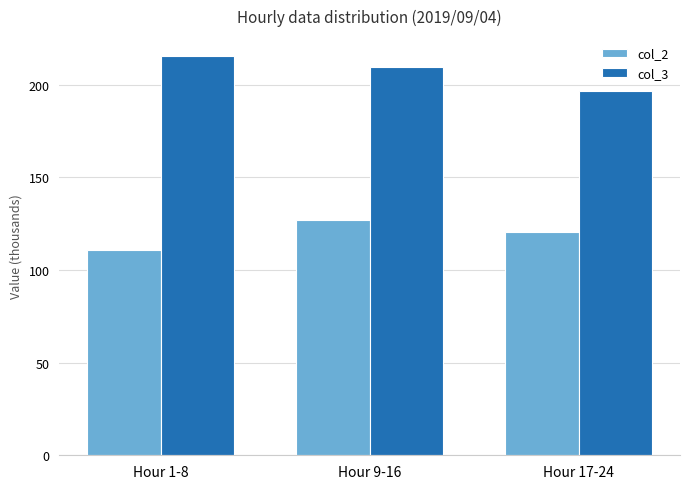

Rank the series by their average value, from lowest to highest.

col_2, col_3